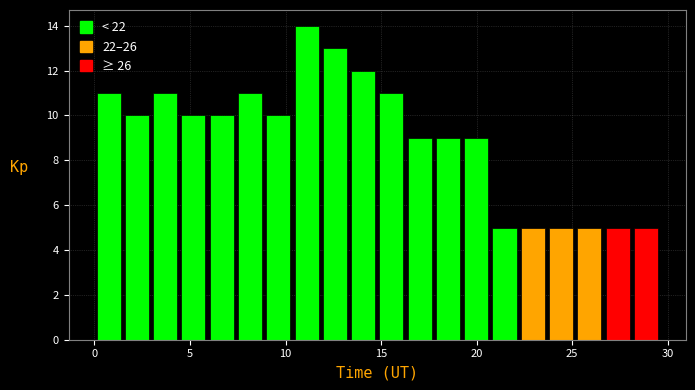

Around what value on the x-axis is the tallest bar? Give the approximate position of its centre, as read against the axis.

11.0